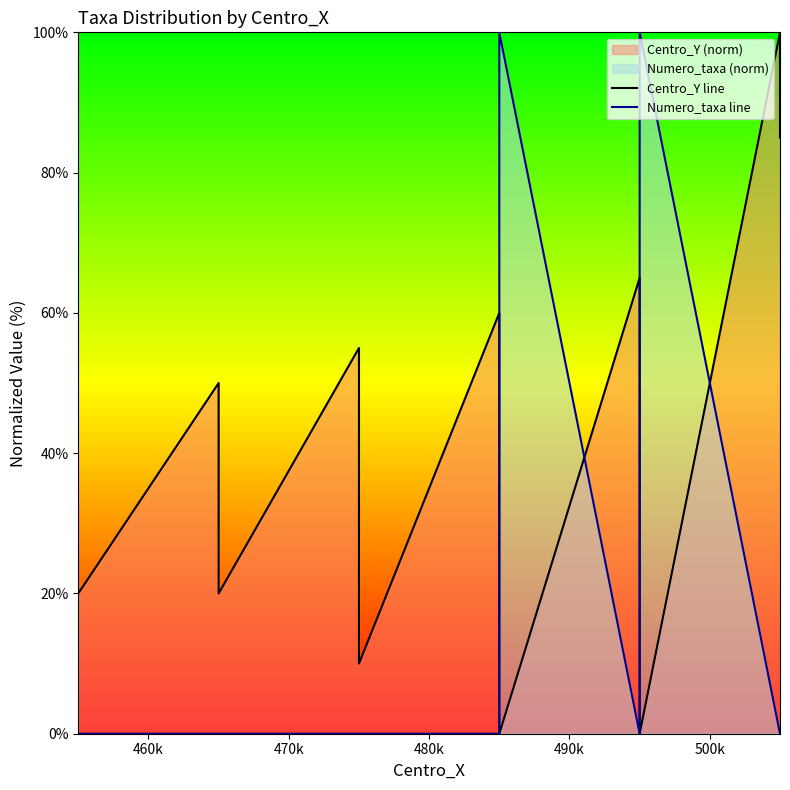

Count the number of categories in the chart.

20